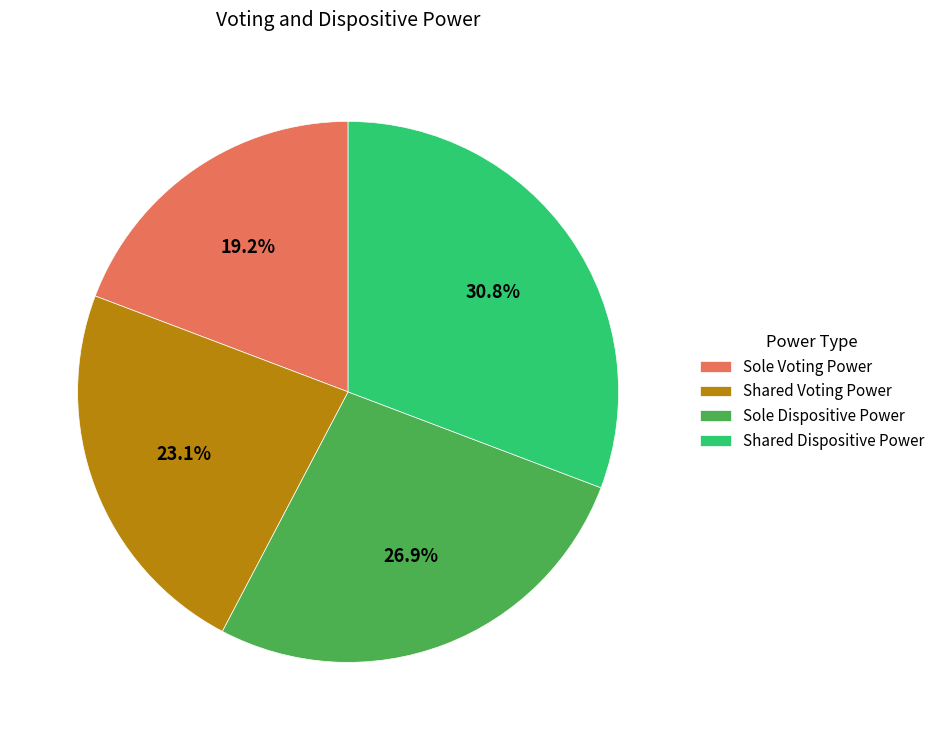

What percentage is the Sole Voting Power slice, to the nearest percent?

19%